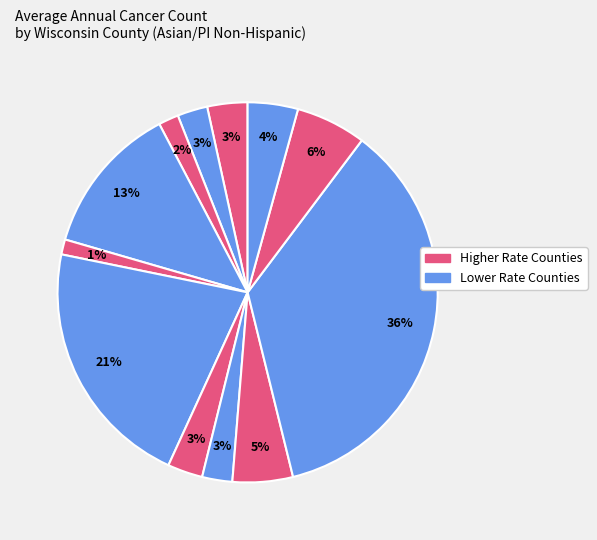

Count the number of slices in the pie.

12